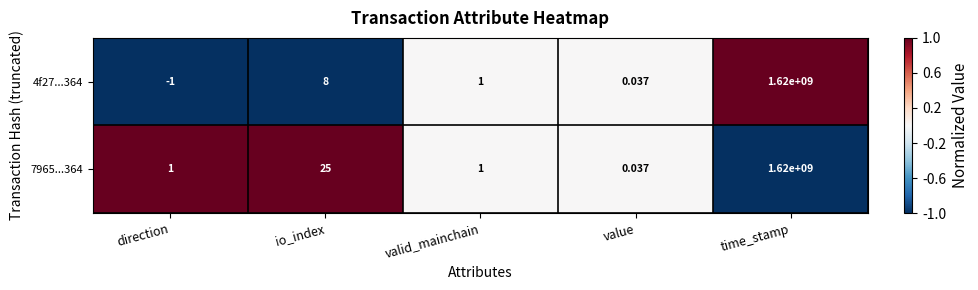

How many negative values does the 4f27...364 series have?

1